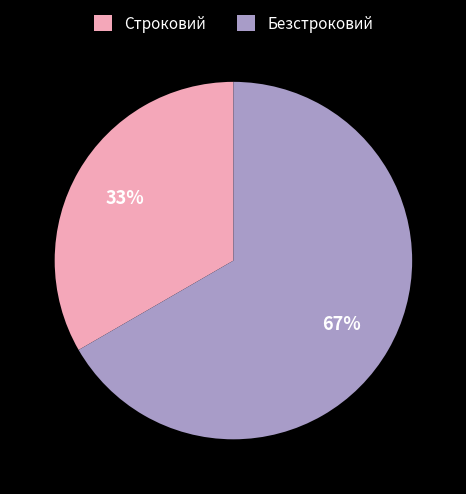

Combined, do Безстроковий and Строковий account for over 50%?

Yes